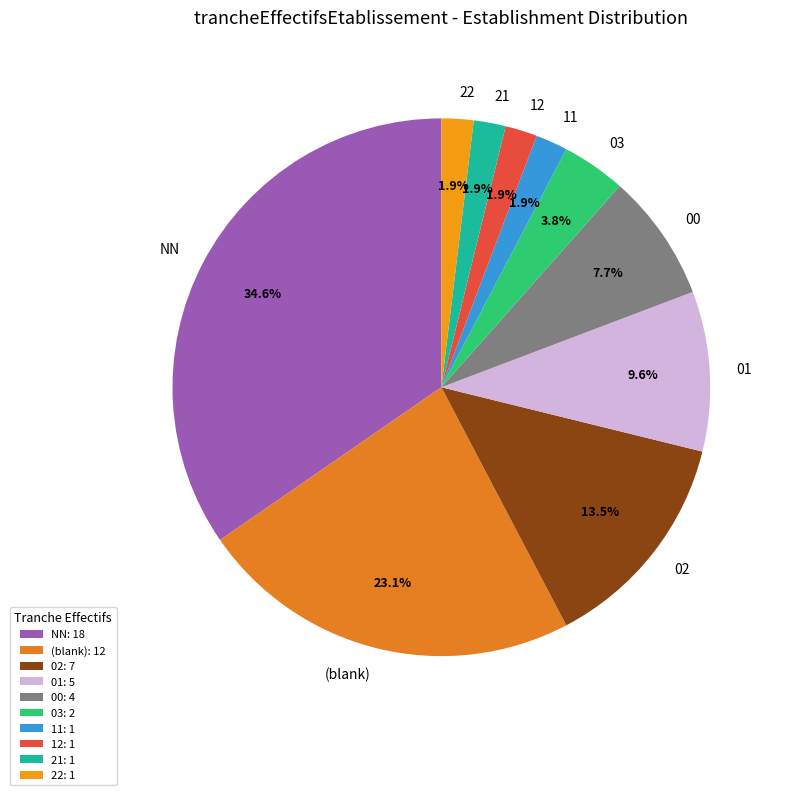

How many segments does this pie chart have?

10